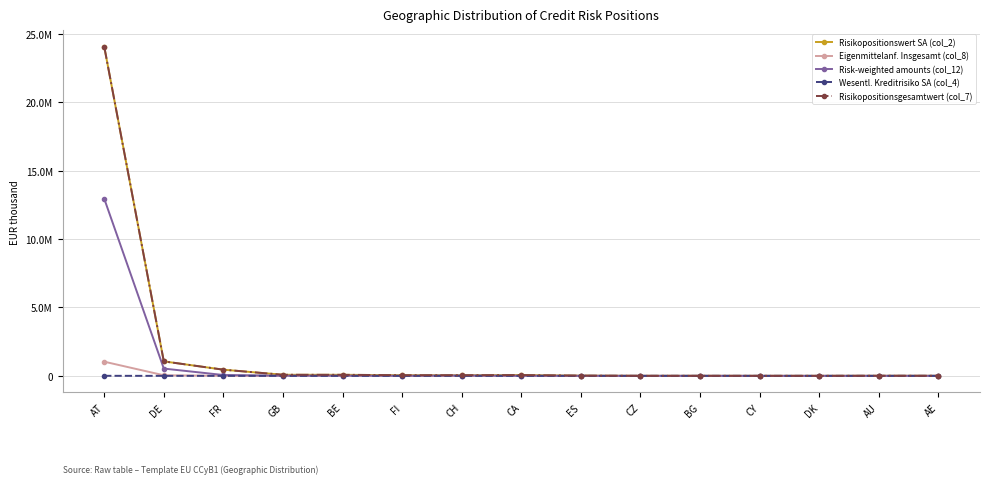

At which label does Eigenmittelanf. Insgesamt (col_8) first exceed 417?

AT